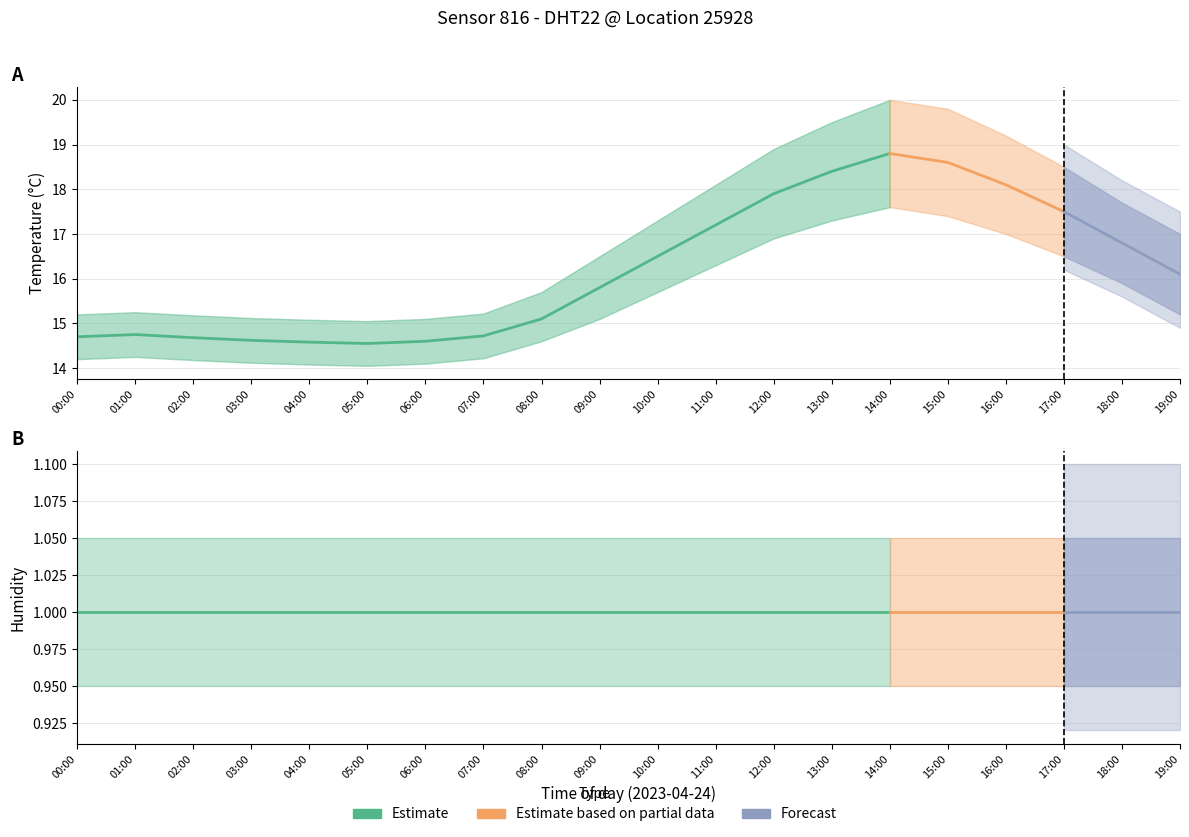

In temperature, how many points are lower than both neighbors (excluding endpoints)?

1